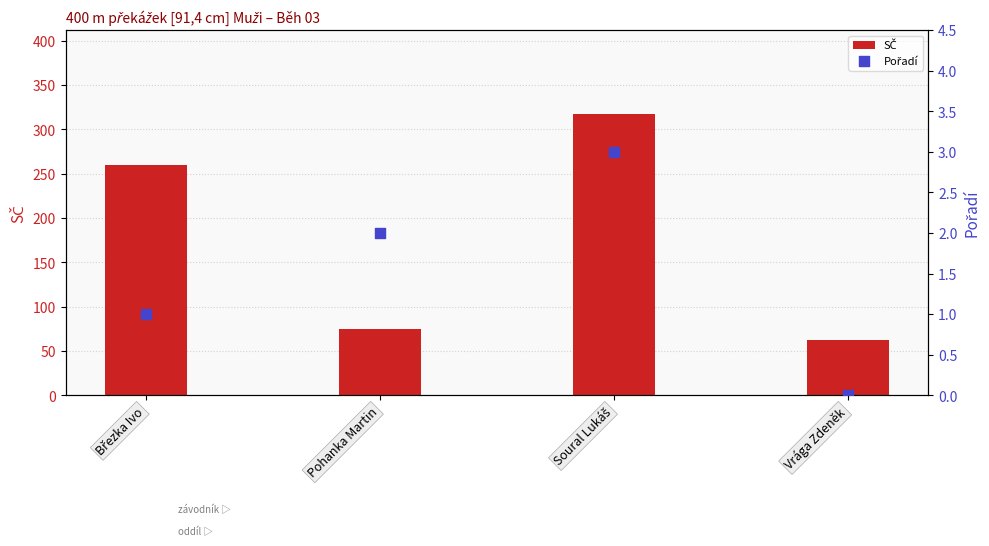

At how many categories does at least one series exceed 64?

3